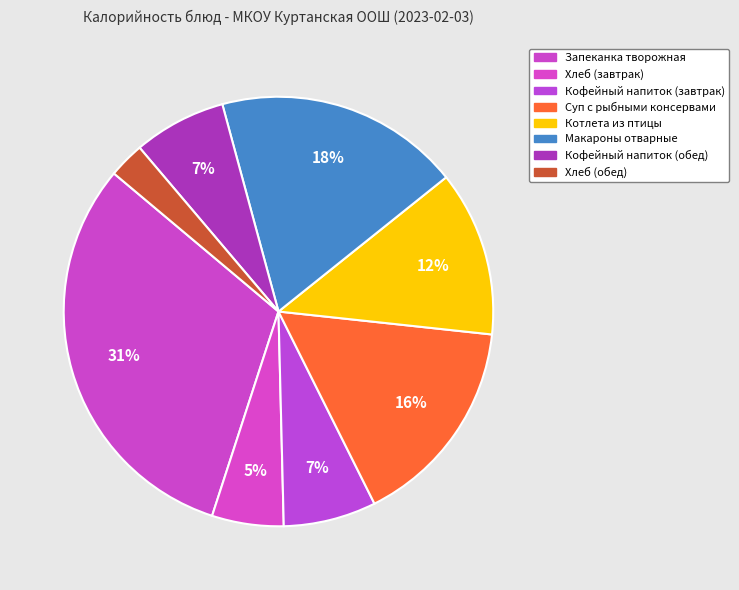

To the nearest percent, what percentage of the pie is Котлета из птицы?

12%